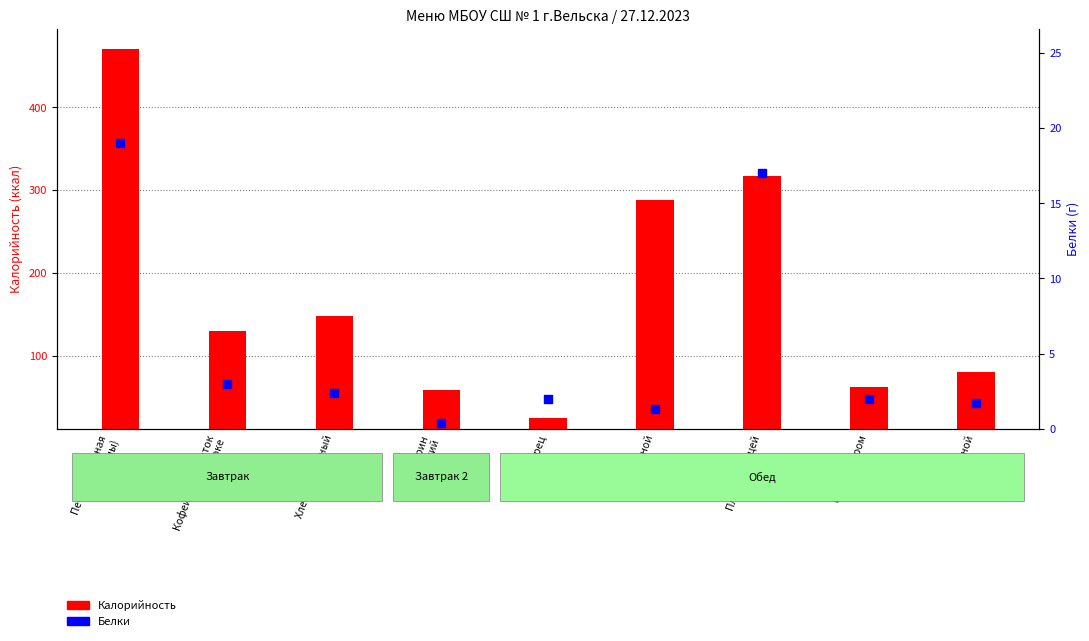

Is the value of Белки at Мандарин
свежий greater than the value of Калорийность at Мандарин
свежий?

No